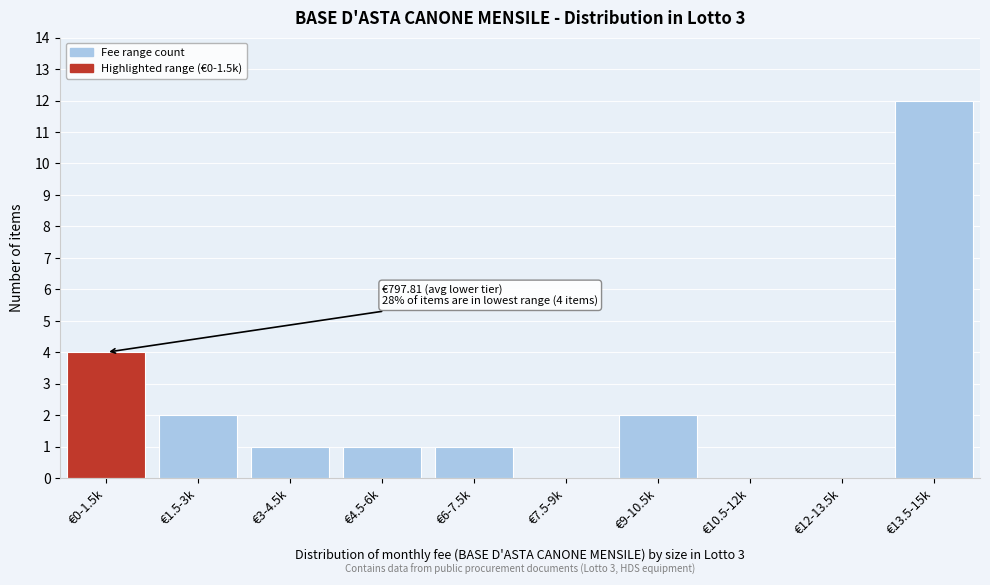

Reading right to left, list all the values displayed in this chart.

€13.5-15k=12	€12-13.5k=0	€10.5-12k=0	€9-10.5k=2	€7.5-9k=0	€6-7.5k=1	€4.5-6k=1	€3-4.5k=1	€1.5-3k=2	€0-1.5k=4